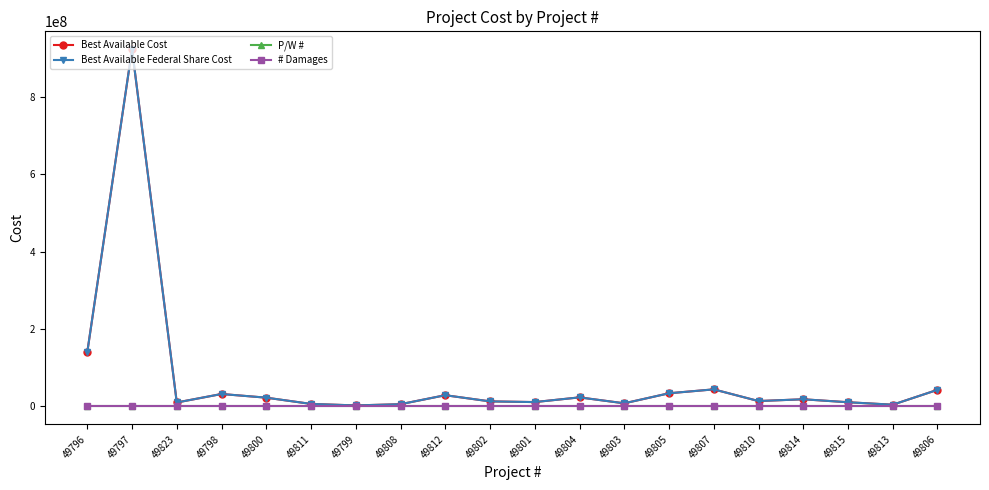

What is the value of the Best Available Federal Share Cost point at the 3rd from the left?

10172396.0